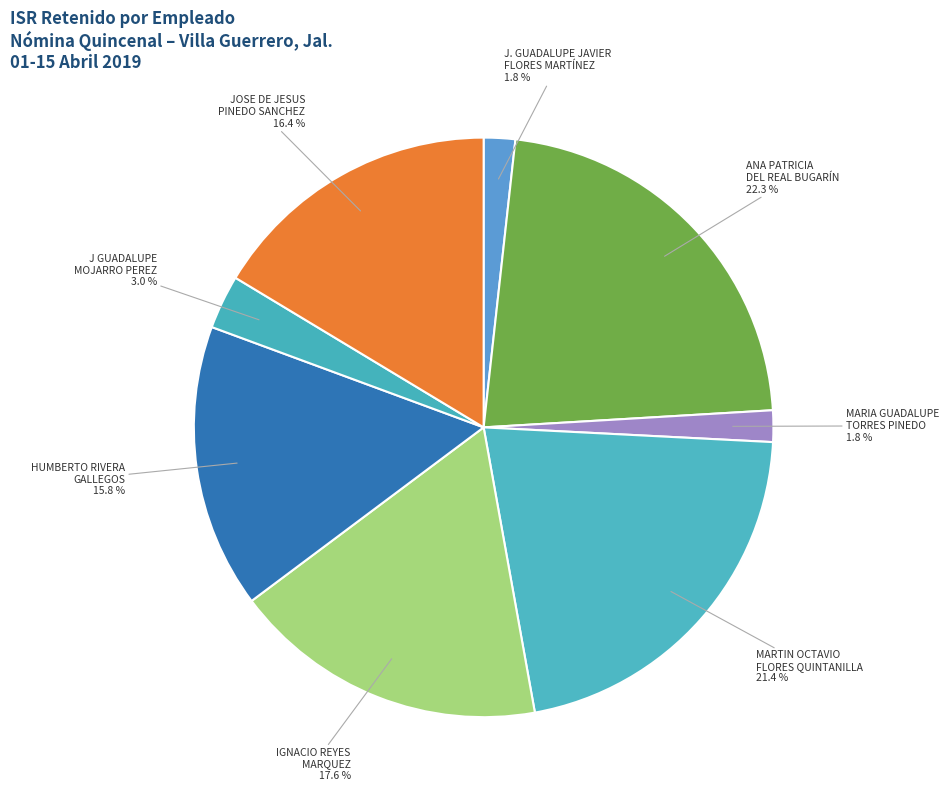

Count the number of slices in the pie.

8